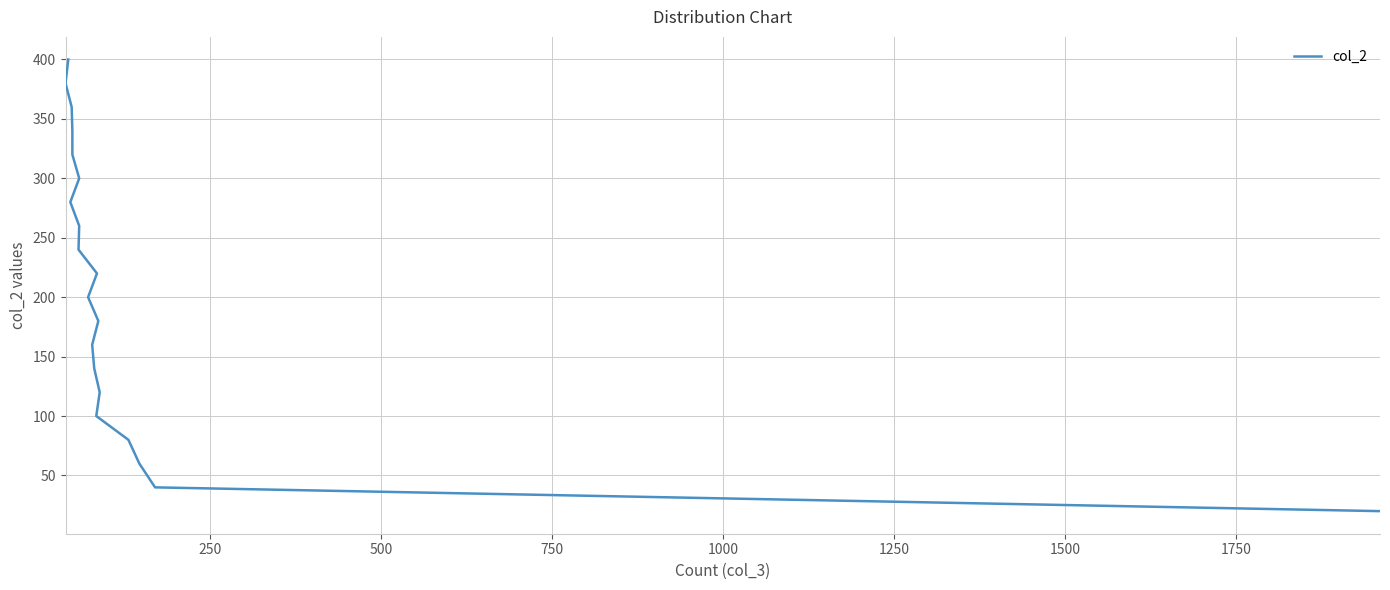

True or false: the data has more than 2 interior local peaks.

False